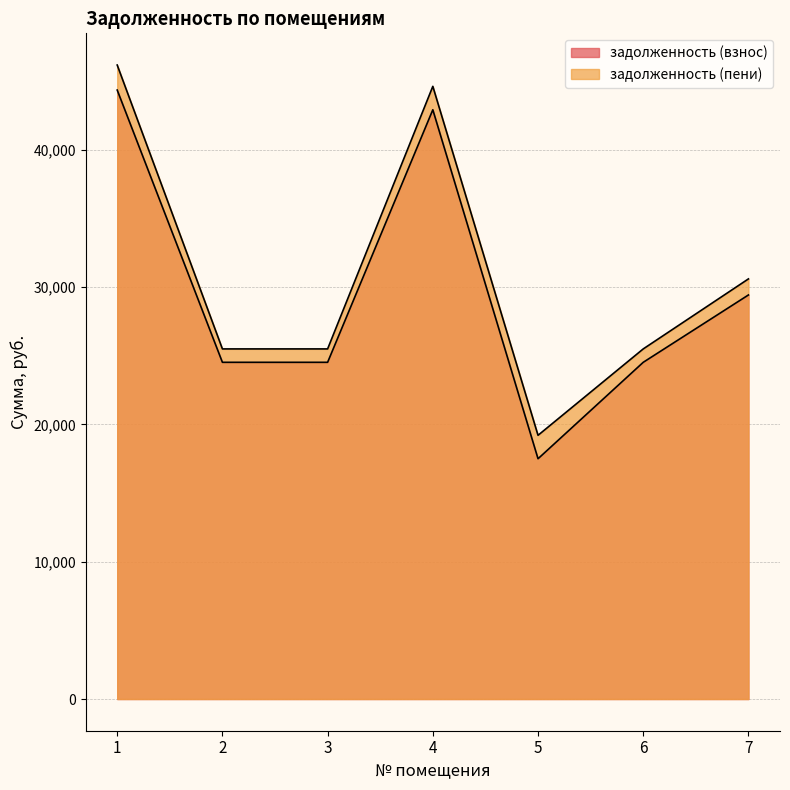

True or false: задолженность (пени) and задолженность (взнос) intersect in this chart.

False